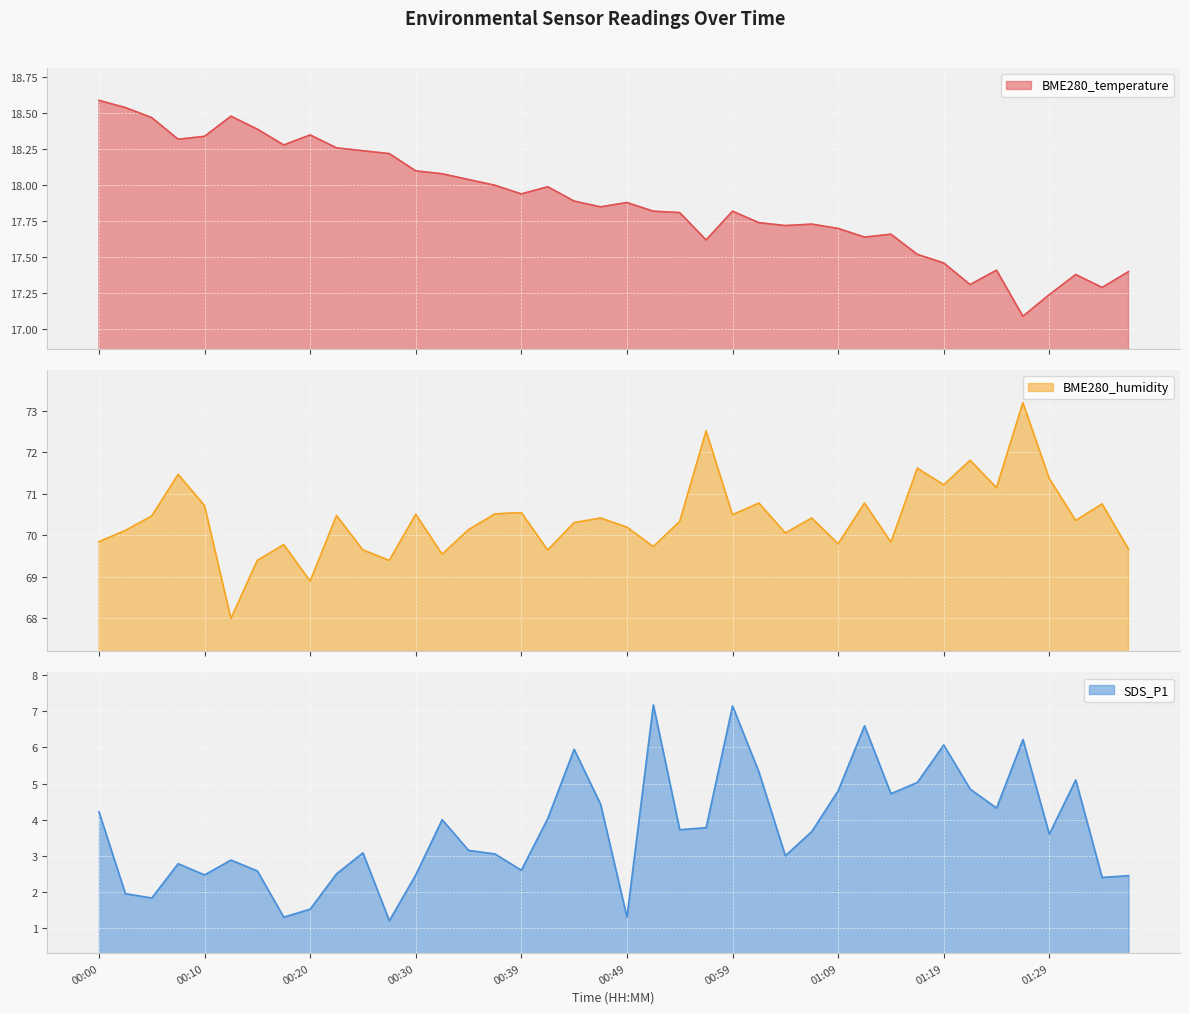

In BME280_temperature, how many points are lower than both neighbors (excluding endpoints)?

10